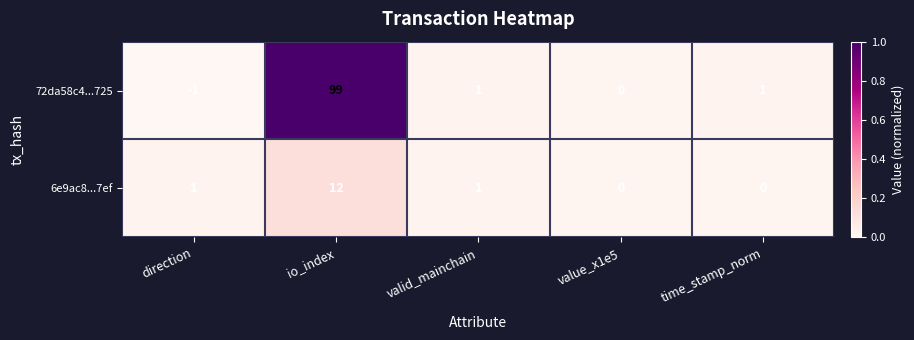

Rank the series by their maximum value, from highest to lowest.

72da58c4...725, 6e9ac8...7ef